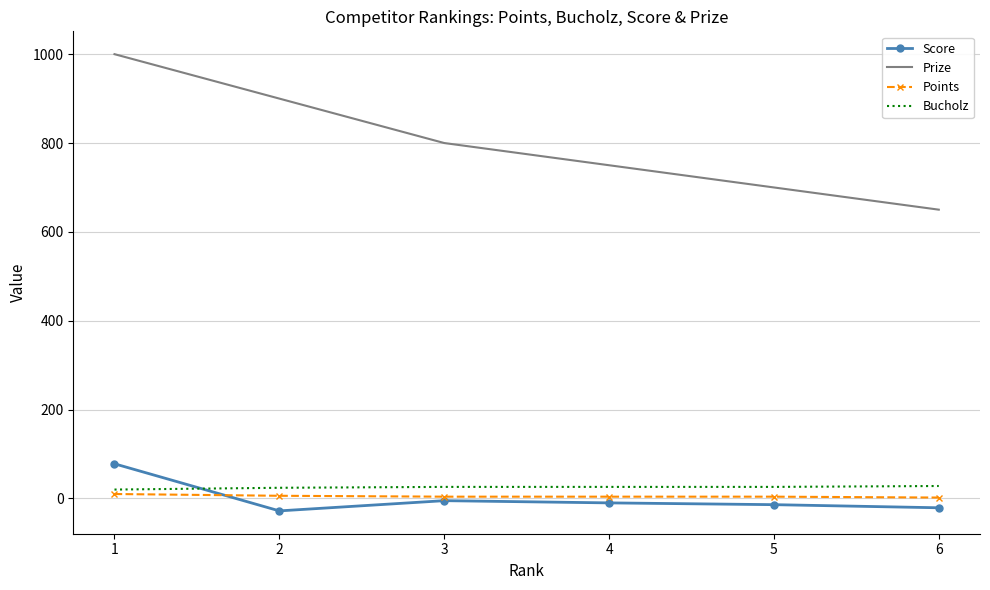

The value of Score at 1 is 78. True or false?

True